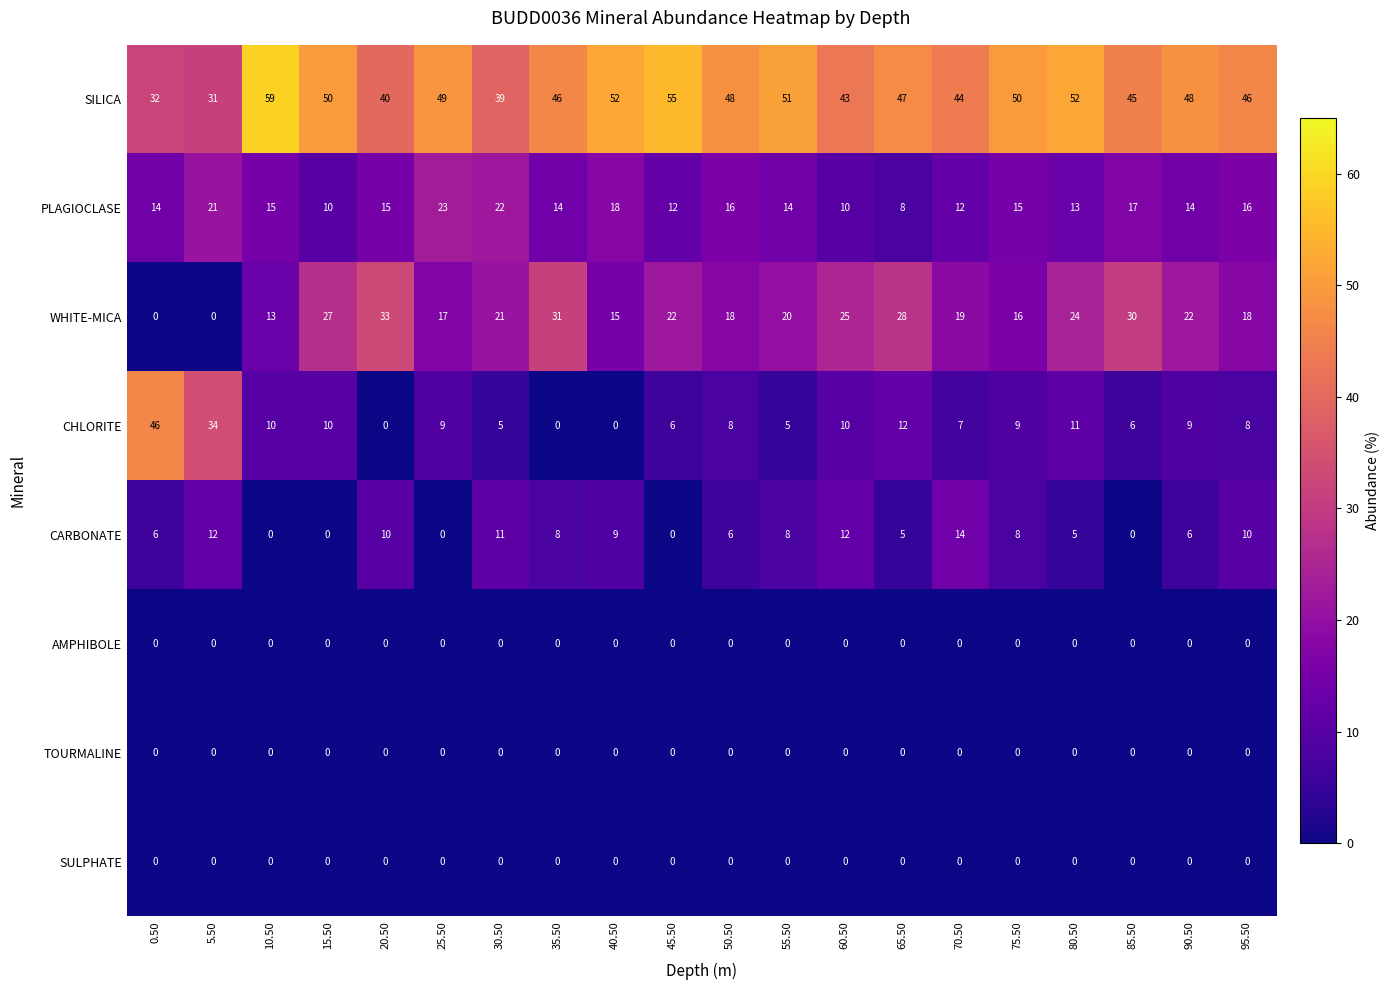

Which series has the widest spread of values?

CHLORITE